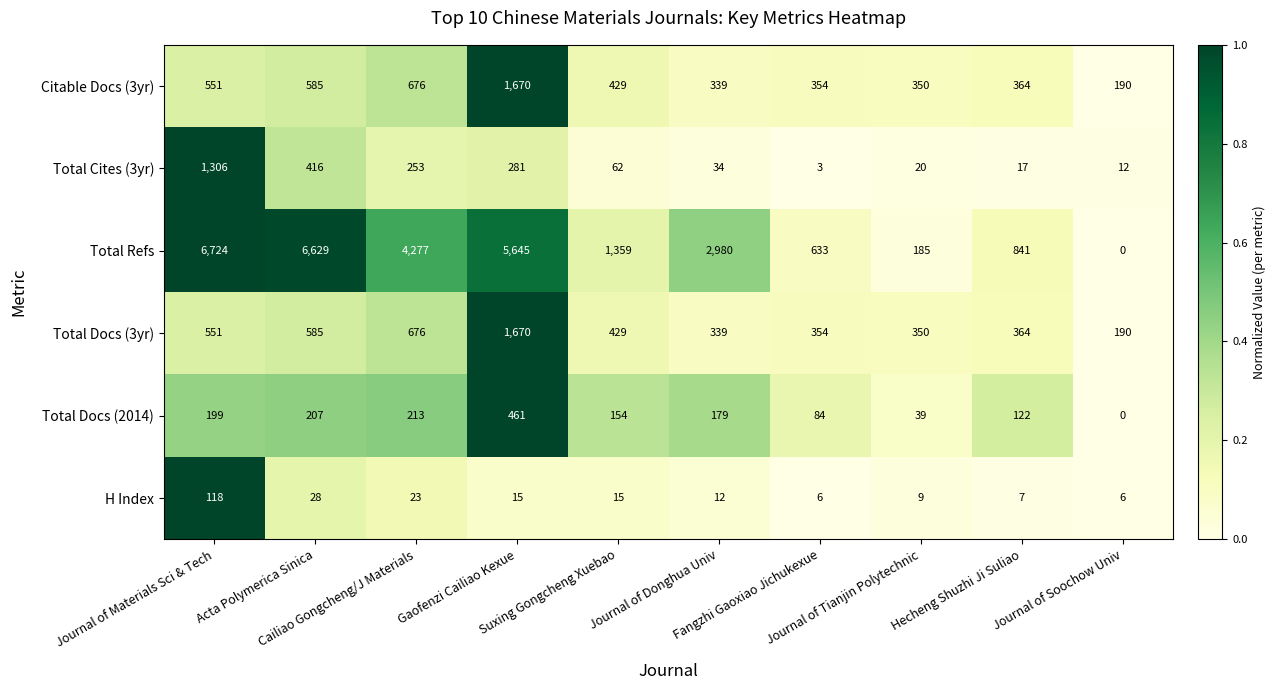

What is the total value across all series at Gaofenzi Cailiao Kexue?

9742